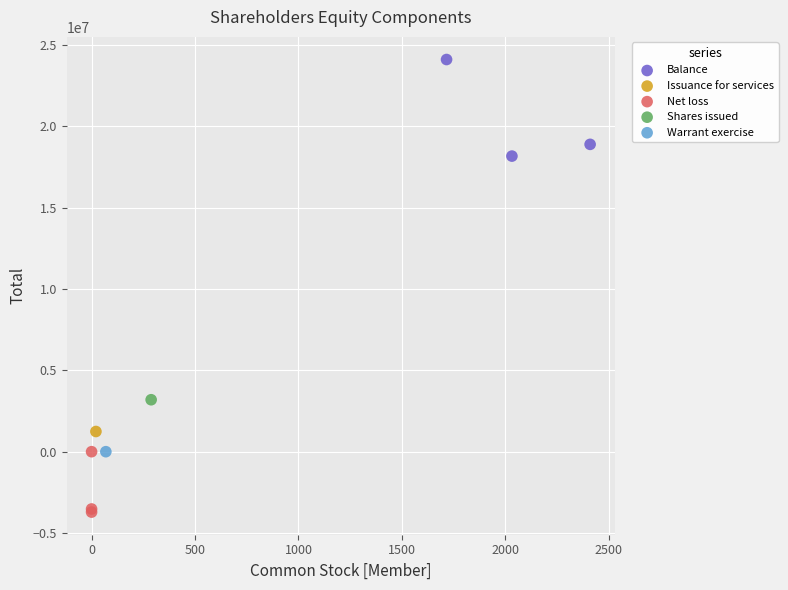

Which series contains the highest Y value?

Balance